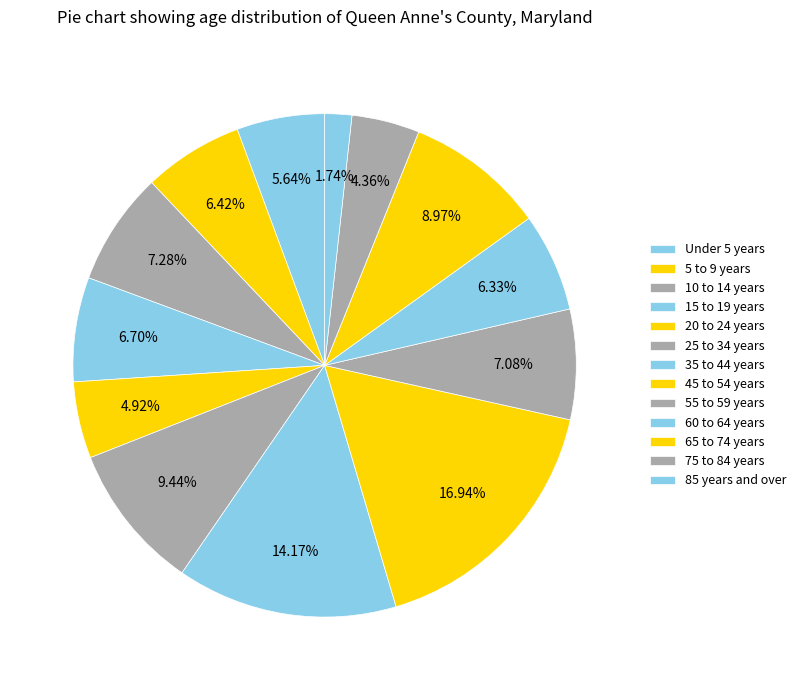

How many segments does this pie chart have?

13